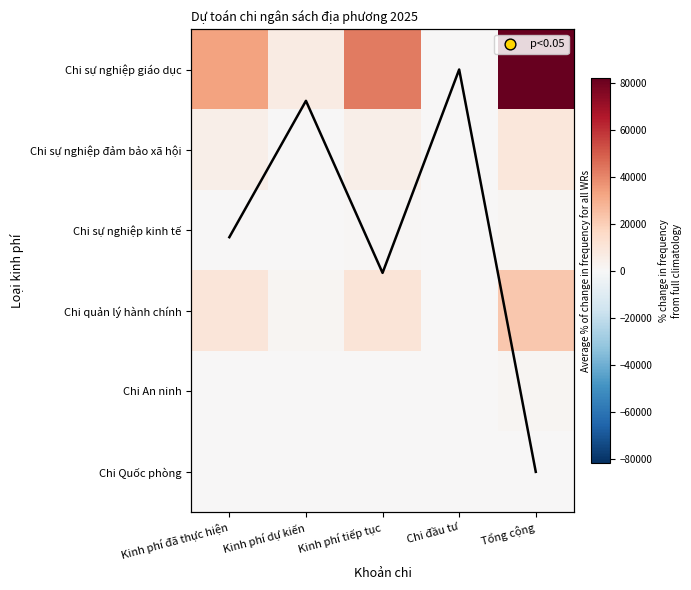

At which category is the sum across all series the highest?

Tổng cộng